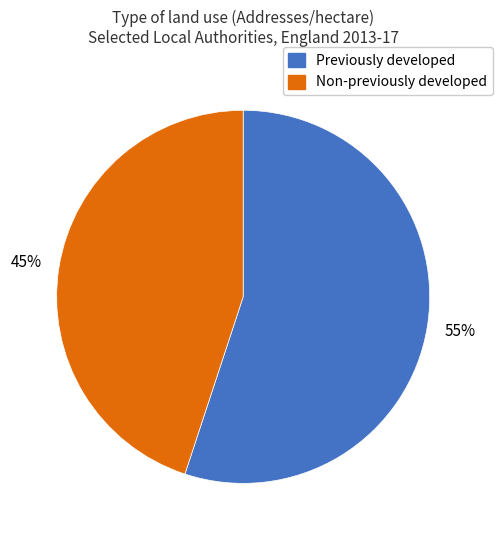

How many slices are in this pie chart?

2